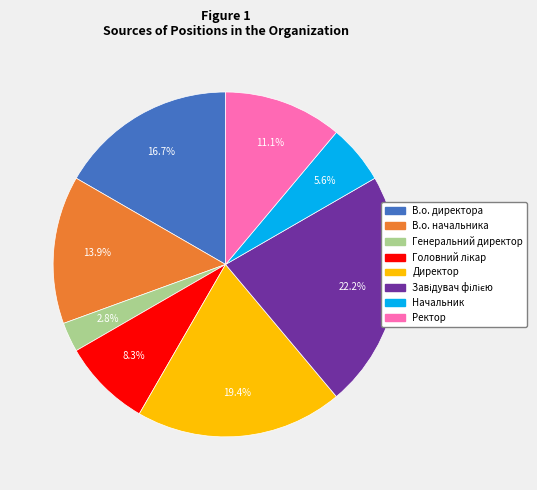

Is Ректор the majority of the pie?

No